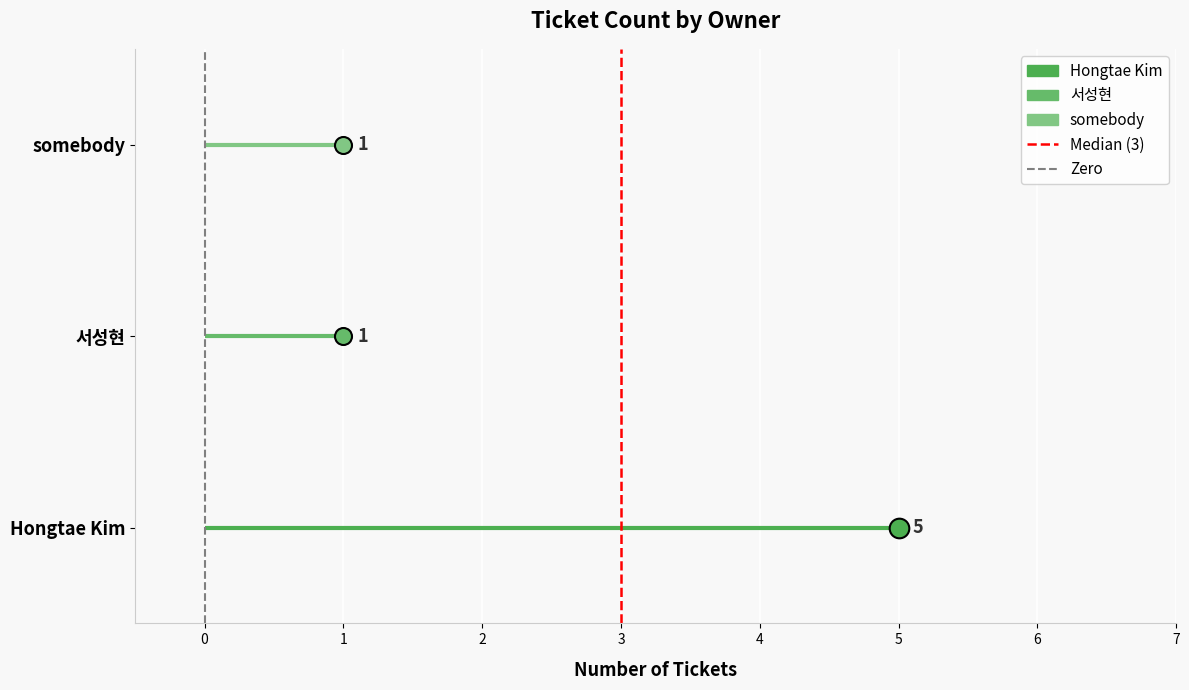

Which series has the largest Y range (max minus min)?

Median (3)